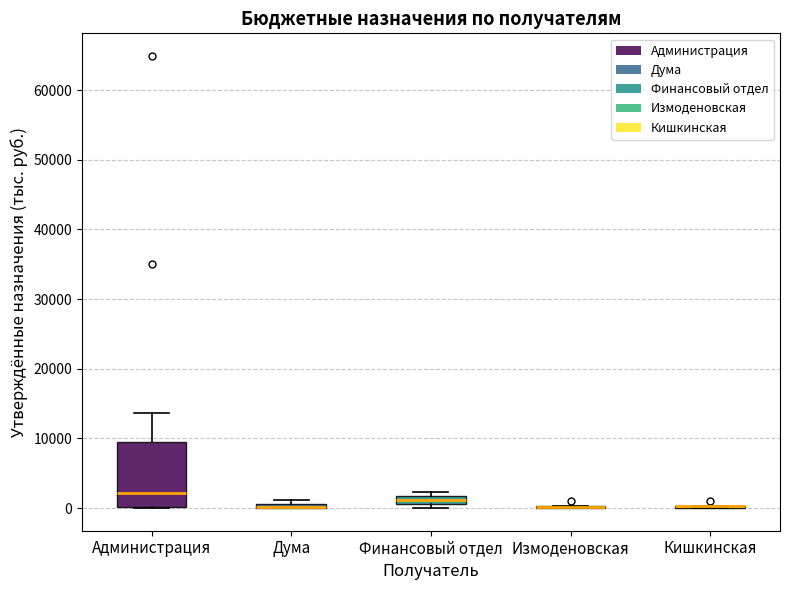

Which box is the tallest, from its lower edge to its upper edge?

Администрация